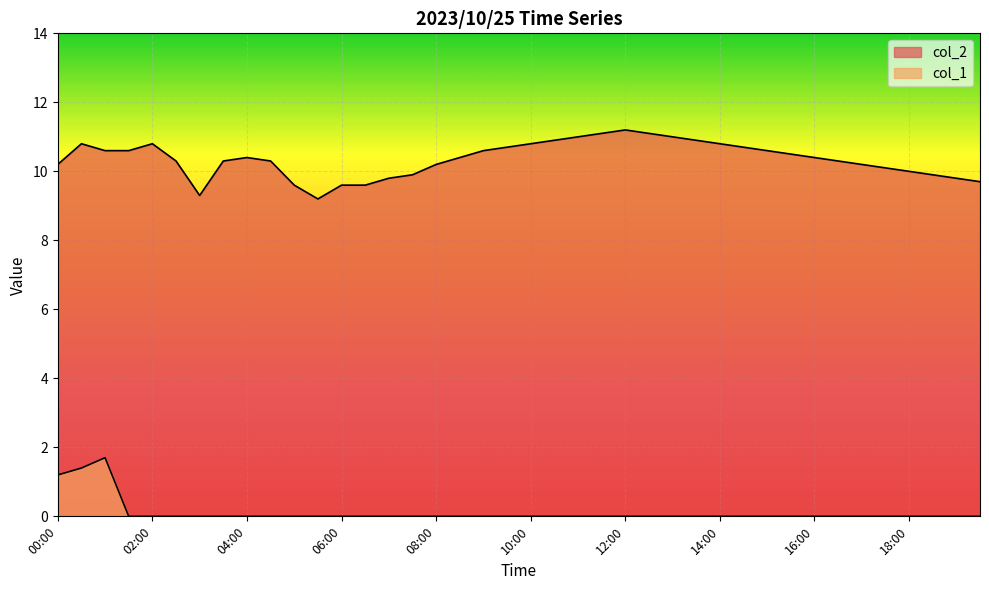

True or false: col_2 and col_1 intersect in this chart.

False